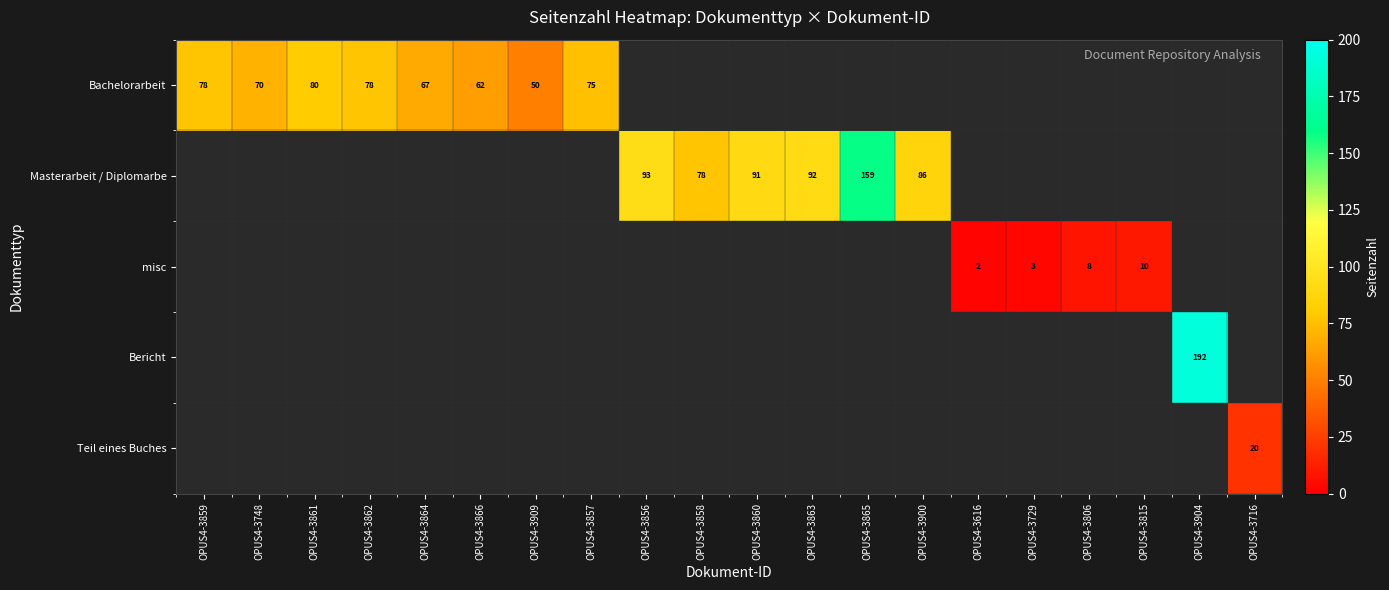

The value of misc at OPUS4-3815 is 18. True or false?

False